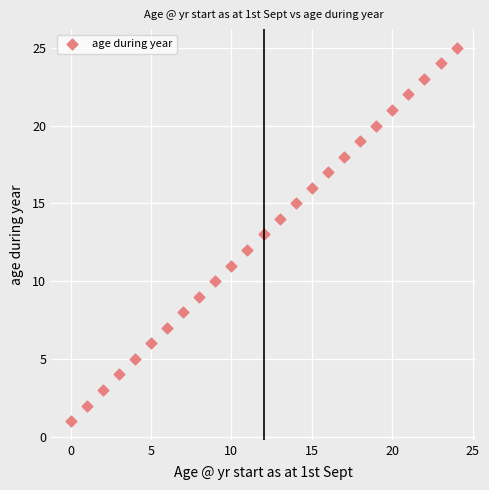

What is the range of Y values (max minus min)?

24